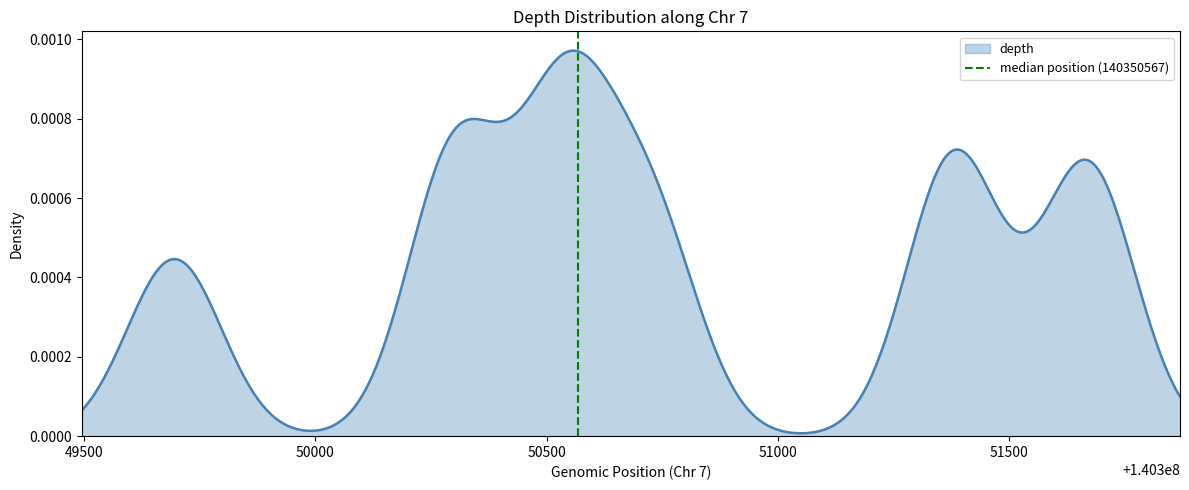

How many values are between 0 and 1?

2